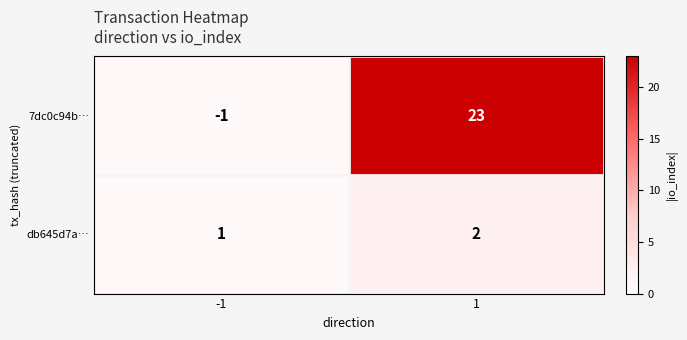

The value of 7dc0c94b… at -1 is -1. True or false?

True